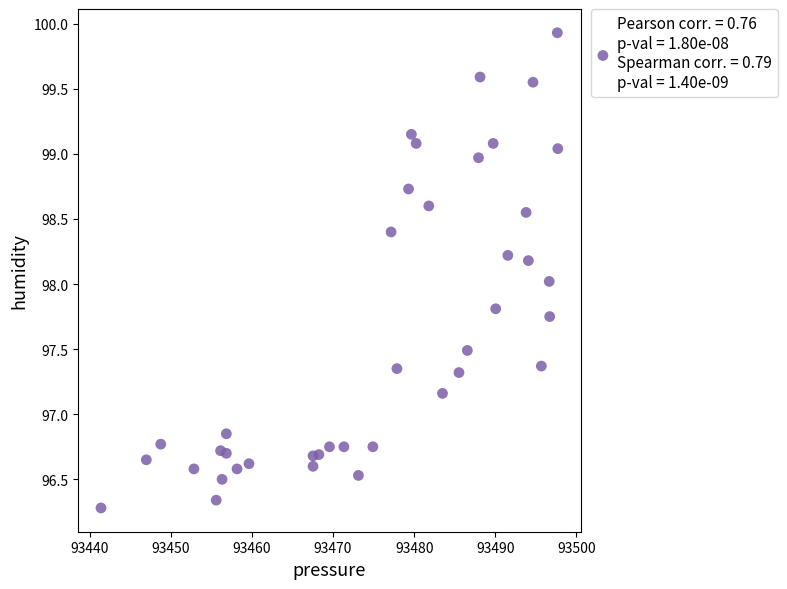

What is the range of X values (max minus min)?

56.3